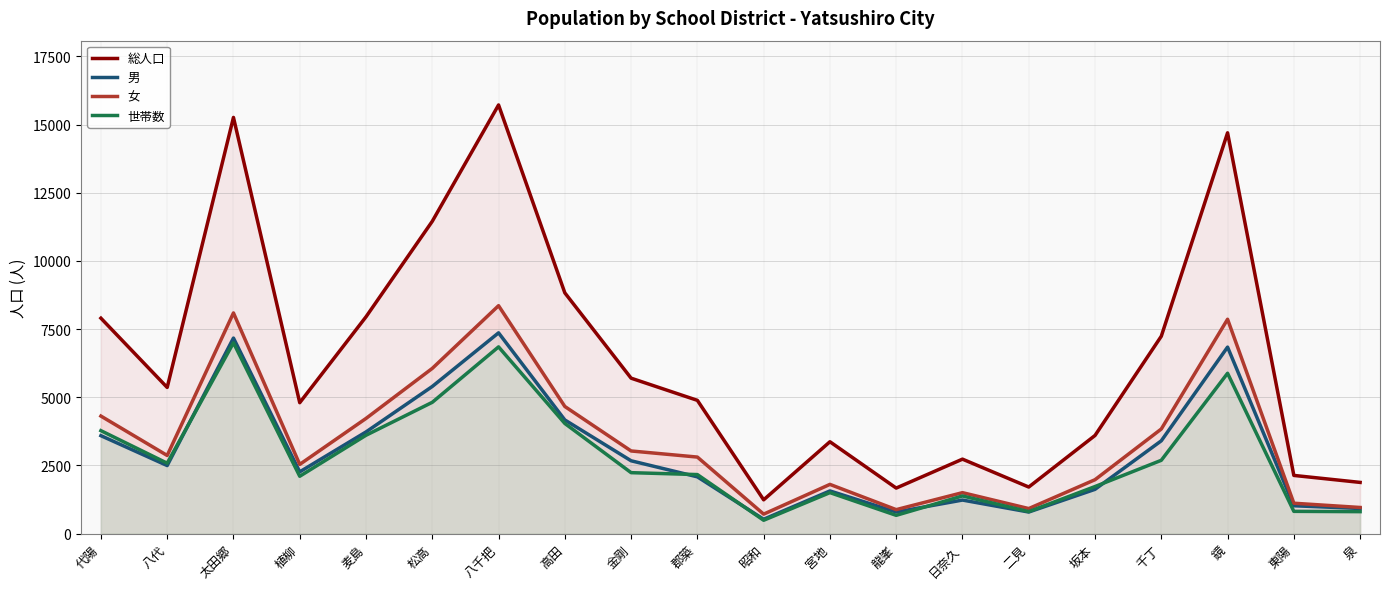

What value does the 男 series have at 代陽?

3591